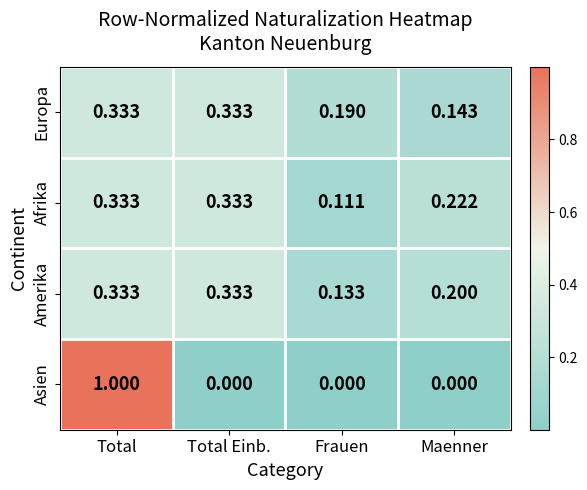

Rank the series at Maenner from highest to lowest value.

Afrika, Amerika, Europa, Asien